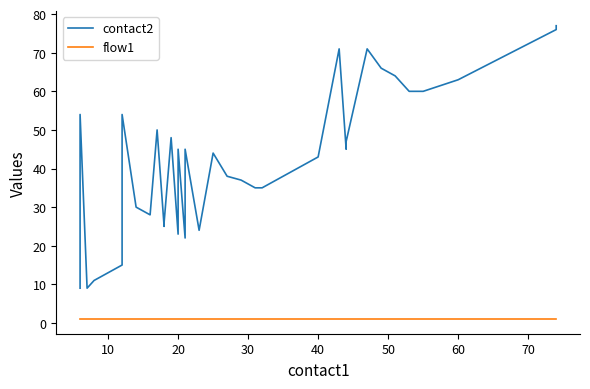

How many values in the contact2 series are below 45?

18